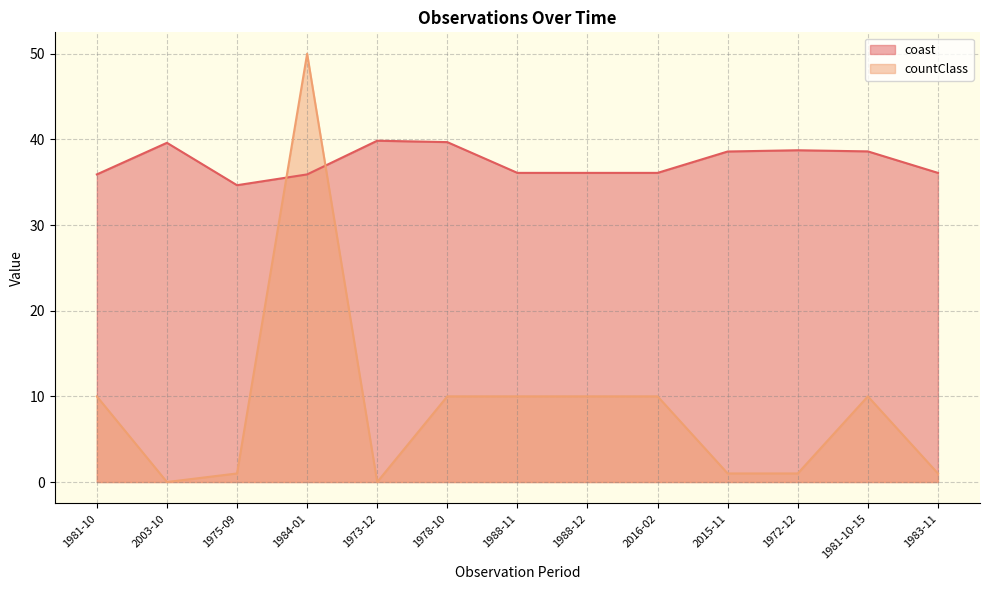

Count the number of categories in the chart.

13